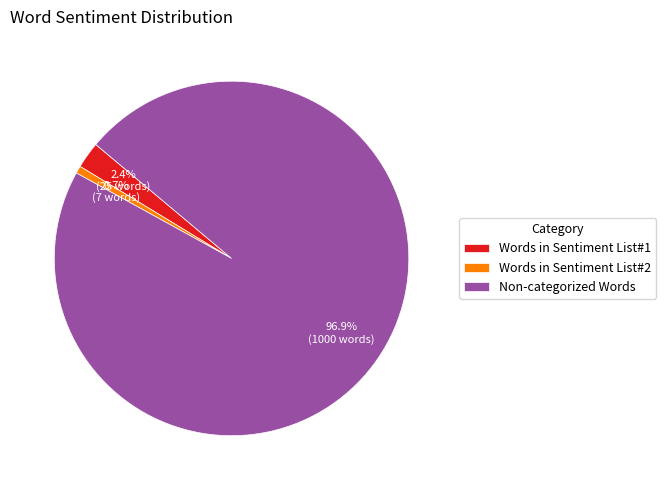

Which has a higher value, Non-categorized Words or Words in Sentiment List#2?

Non-categorized Words